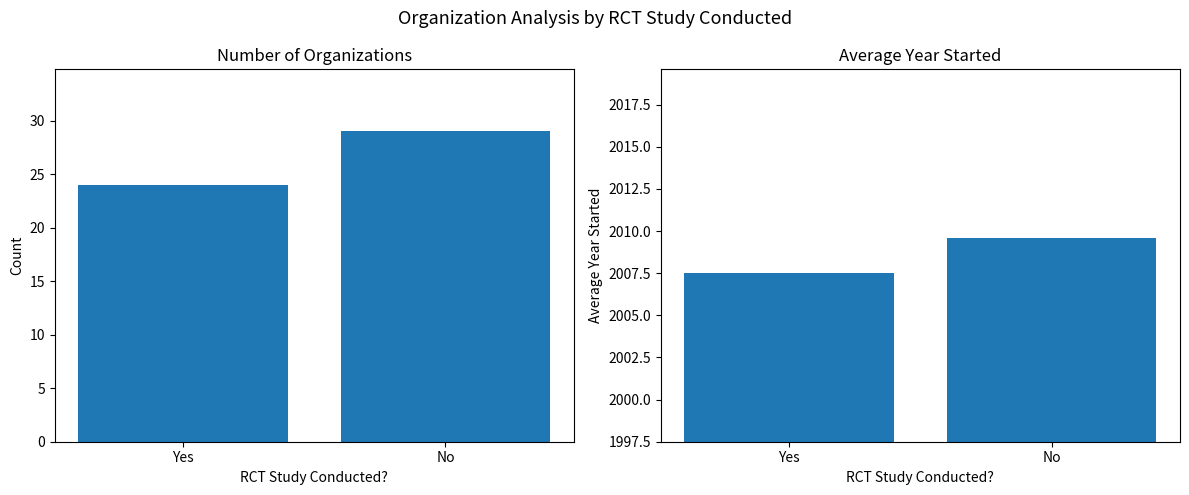

What is the difference between the maximum and minimum values in the Avg Year Started series?

2.1